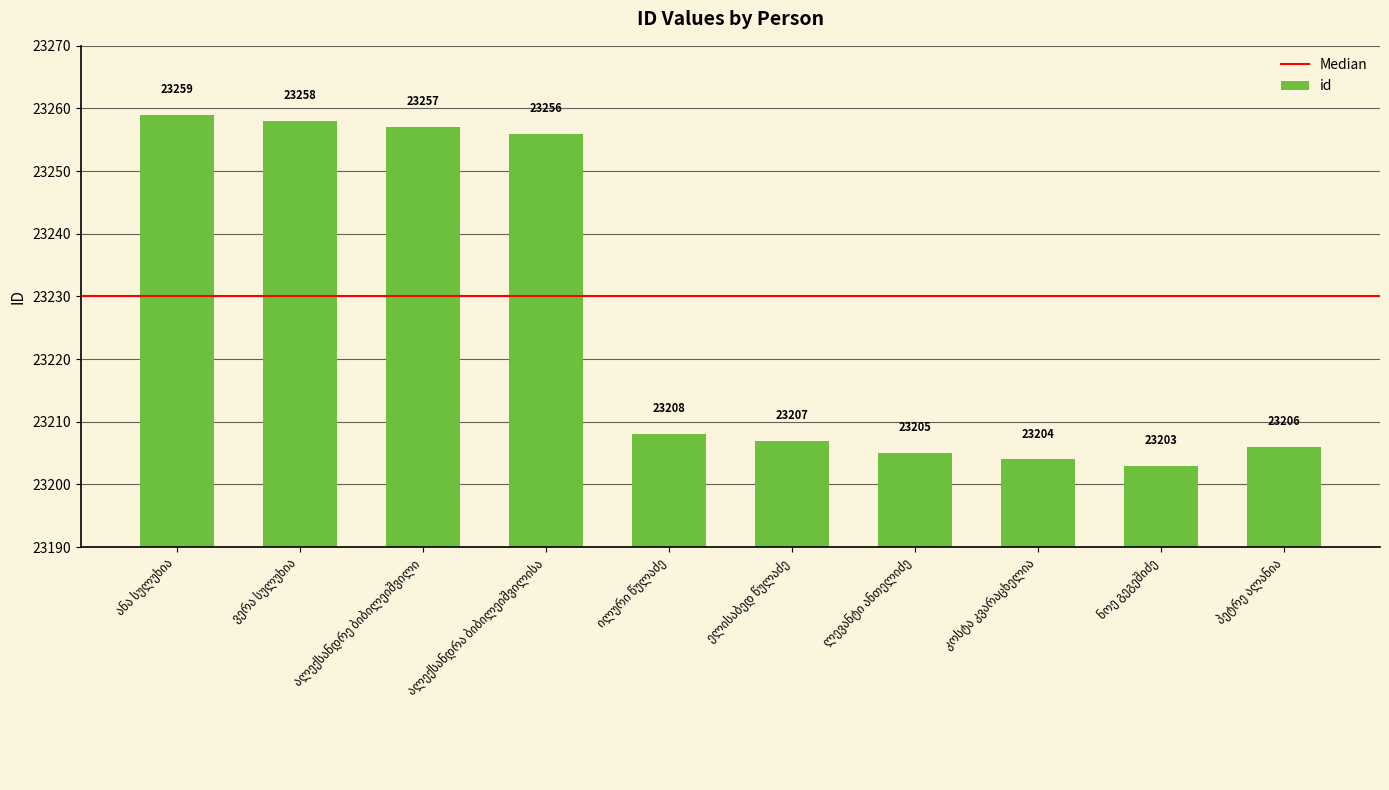

What is the minimum value shown in the chart?

23203